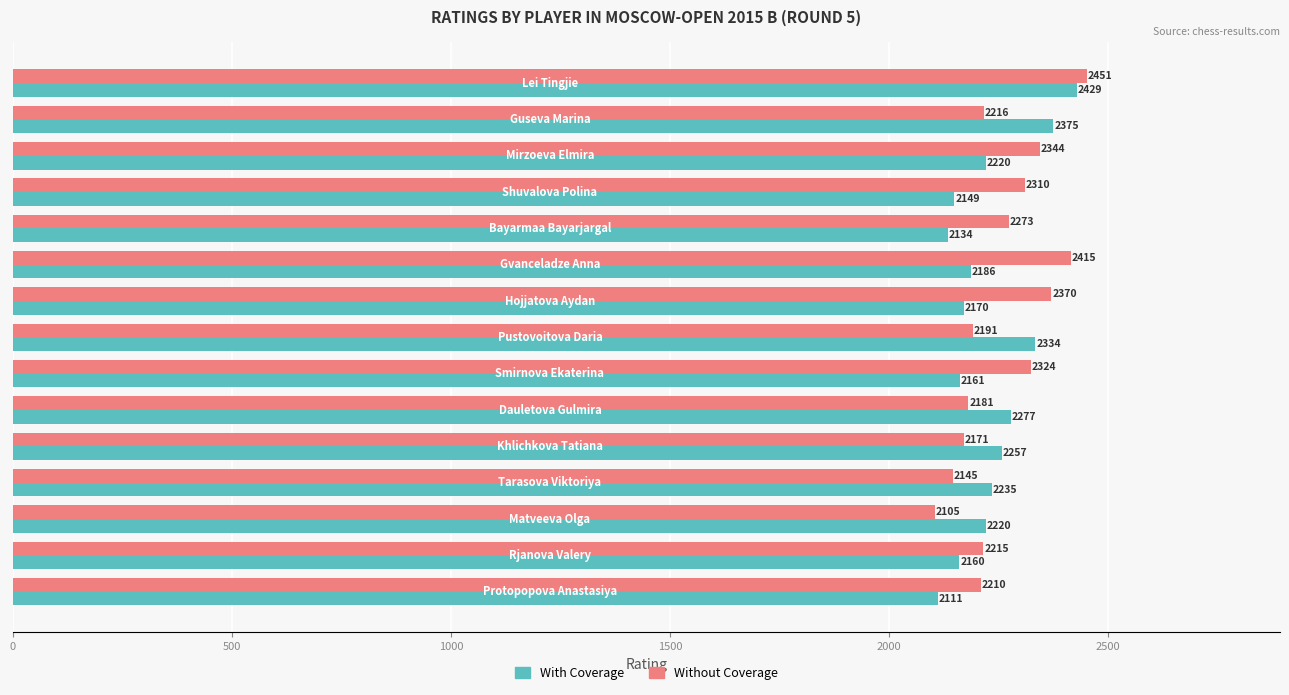

At how many categories does at least one series exceed 2371?

3